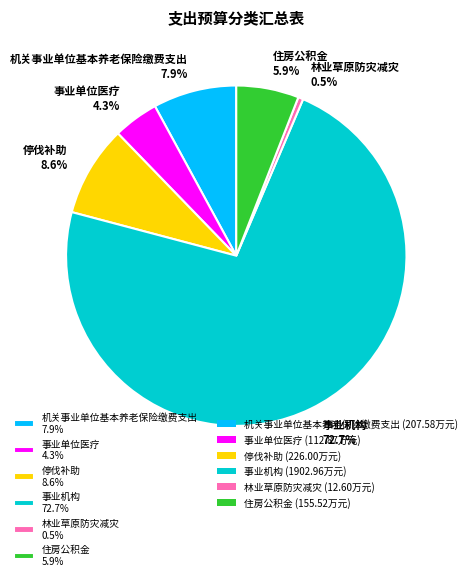

To the nearest percent, what percentage of the pie is 停伐补助?

9%